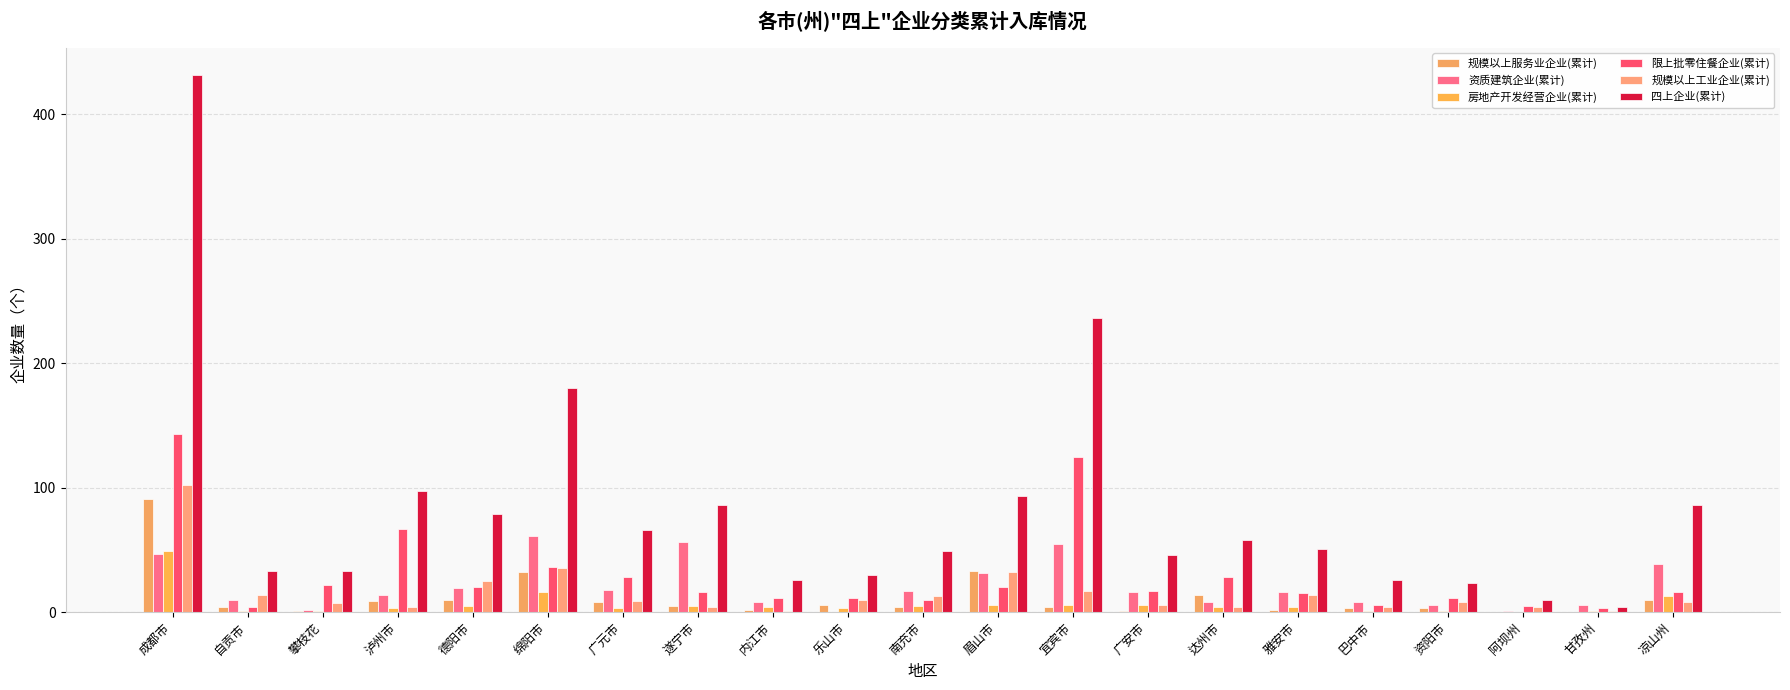

How many categories are shown in the chart?

21